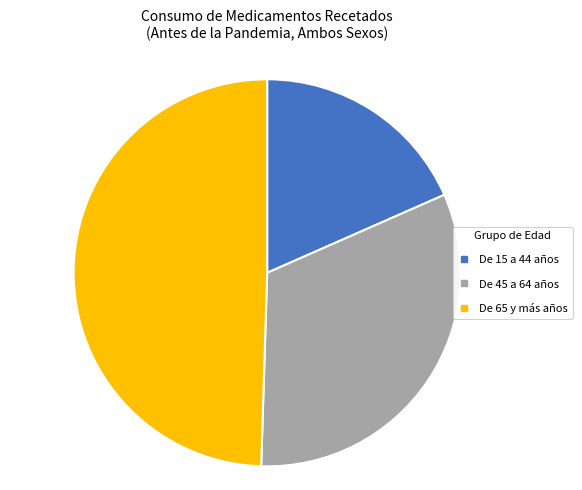

Is it true that De 15 a 44 años is 18% of the pie?

True